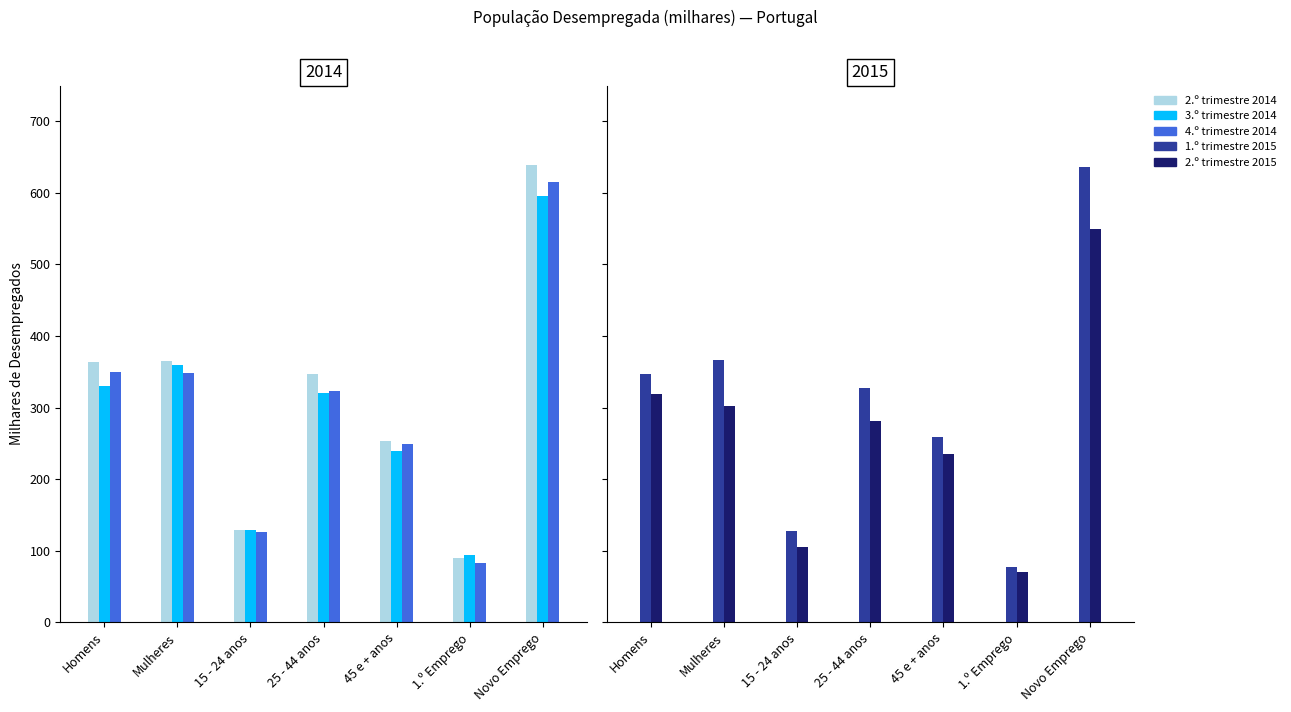

Read the 2.º trimestre 2014 value at 15 - 24 anos.

129.3